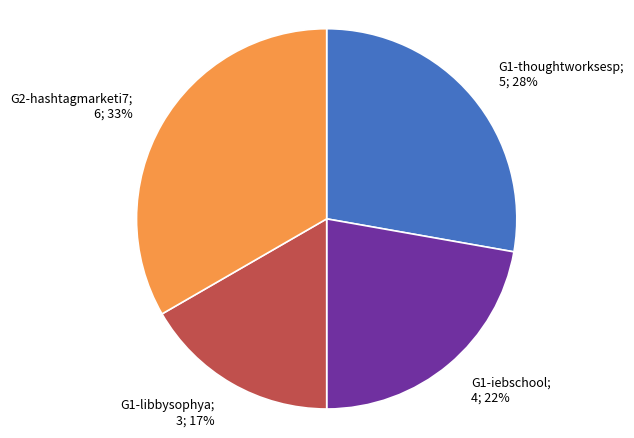

Is there a majority slice in this chart?

No